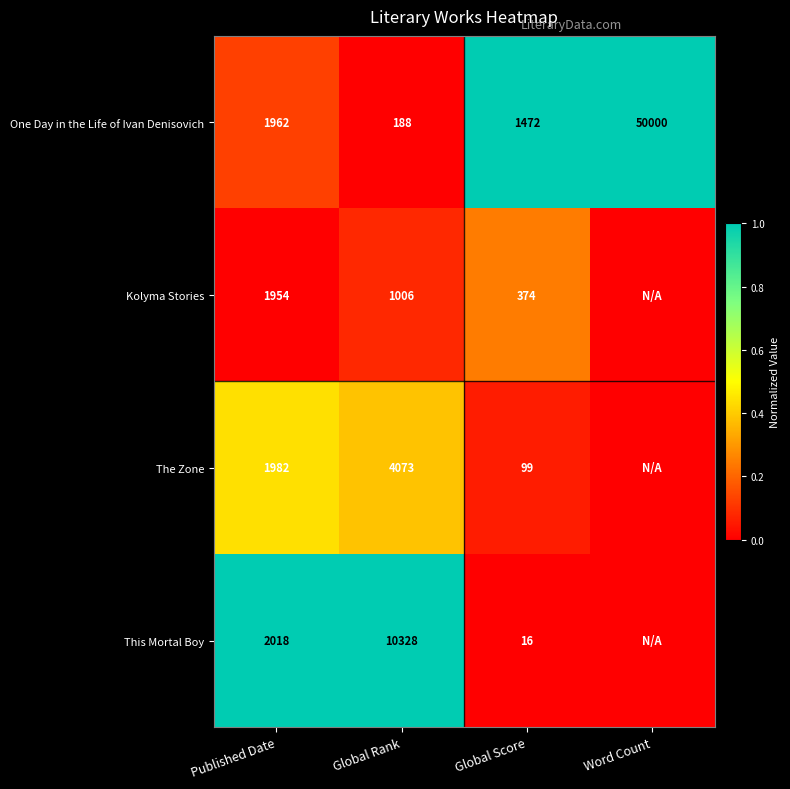

Between Global Rank and Global Score, which series saw the biggest shift?

This Mortal Boy